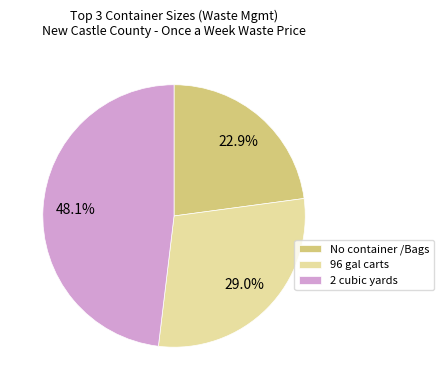

Is the sum of 96 gal carts and 2 cubic yards greater than half?

Yes